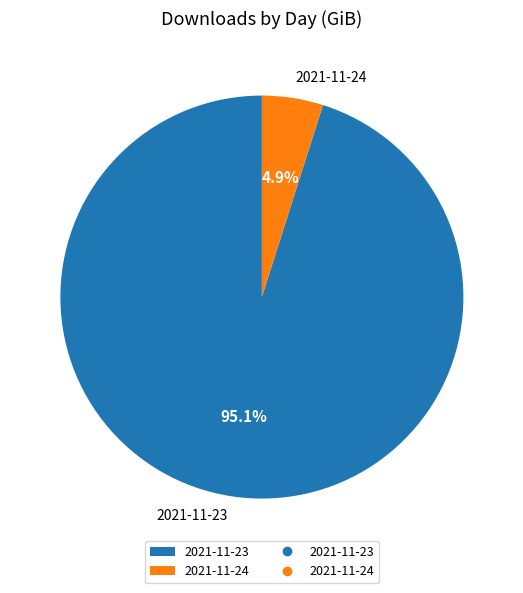

How many slices are in this pie chart?

2